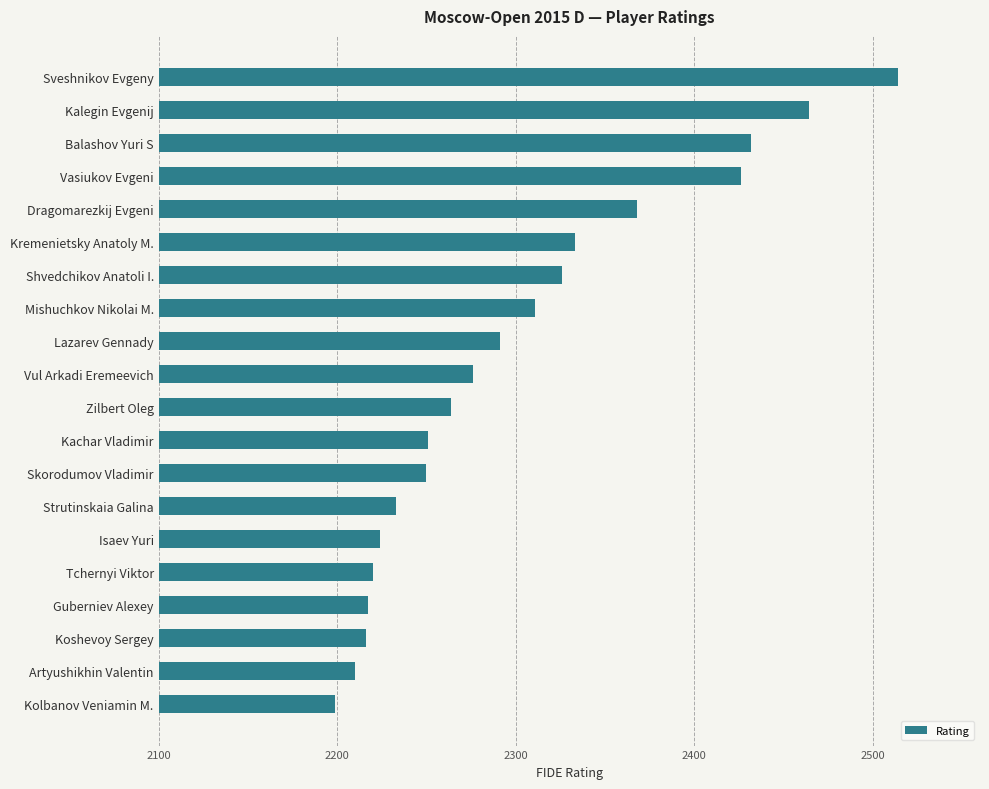

What is the label of the 4th bar from the top?

Vasiukov Evgeni